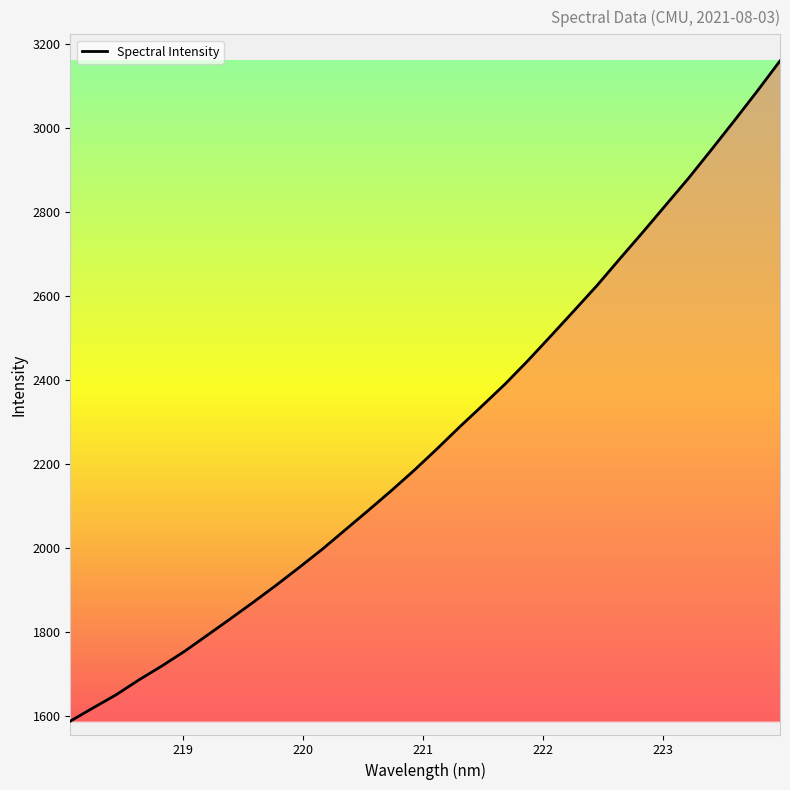

What is the difference between the maximum and minimum values?

1571.4